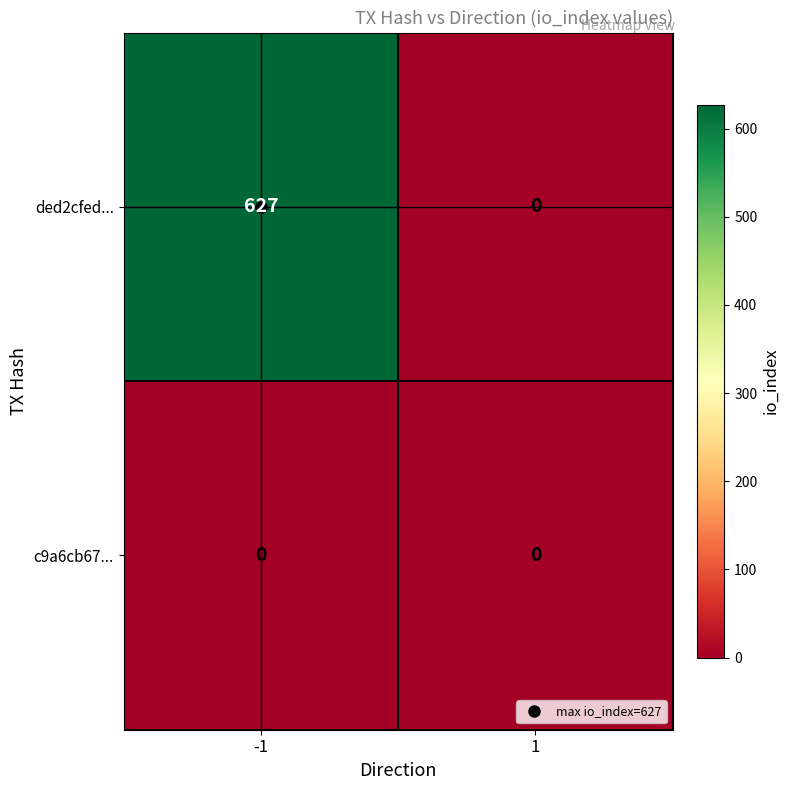

Is the value of ded2cfed... at -1 greater than the value of c9a6cb67... at -1?

Yes